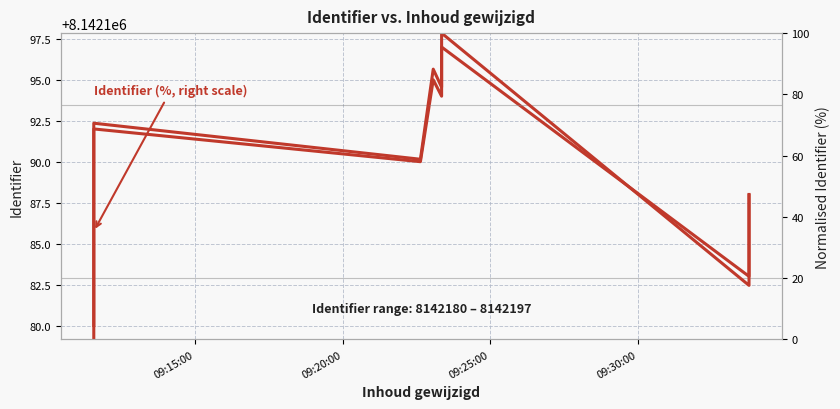

What is the difference between the maximum and minimum values in the Identifier (left scale) series?

17.0